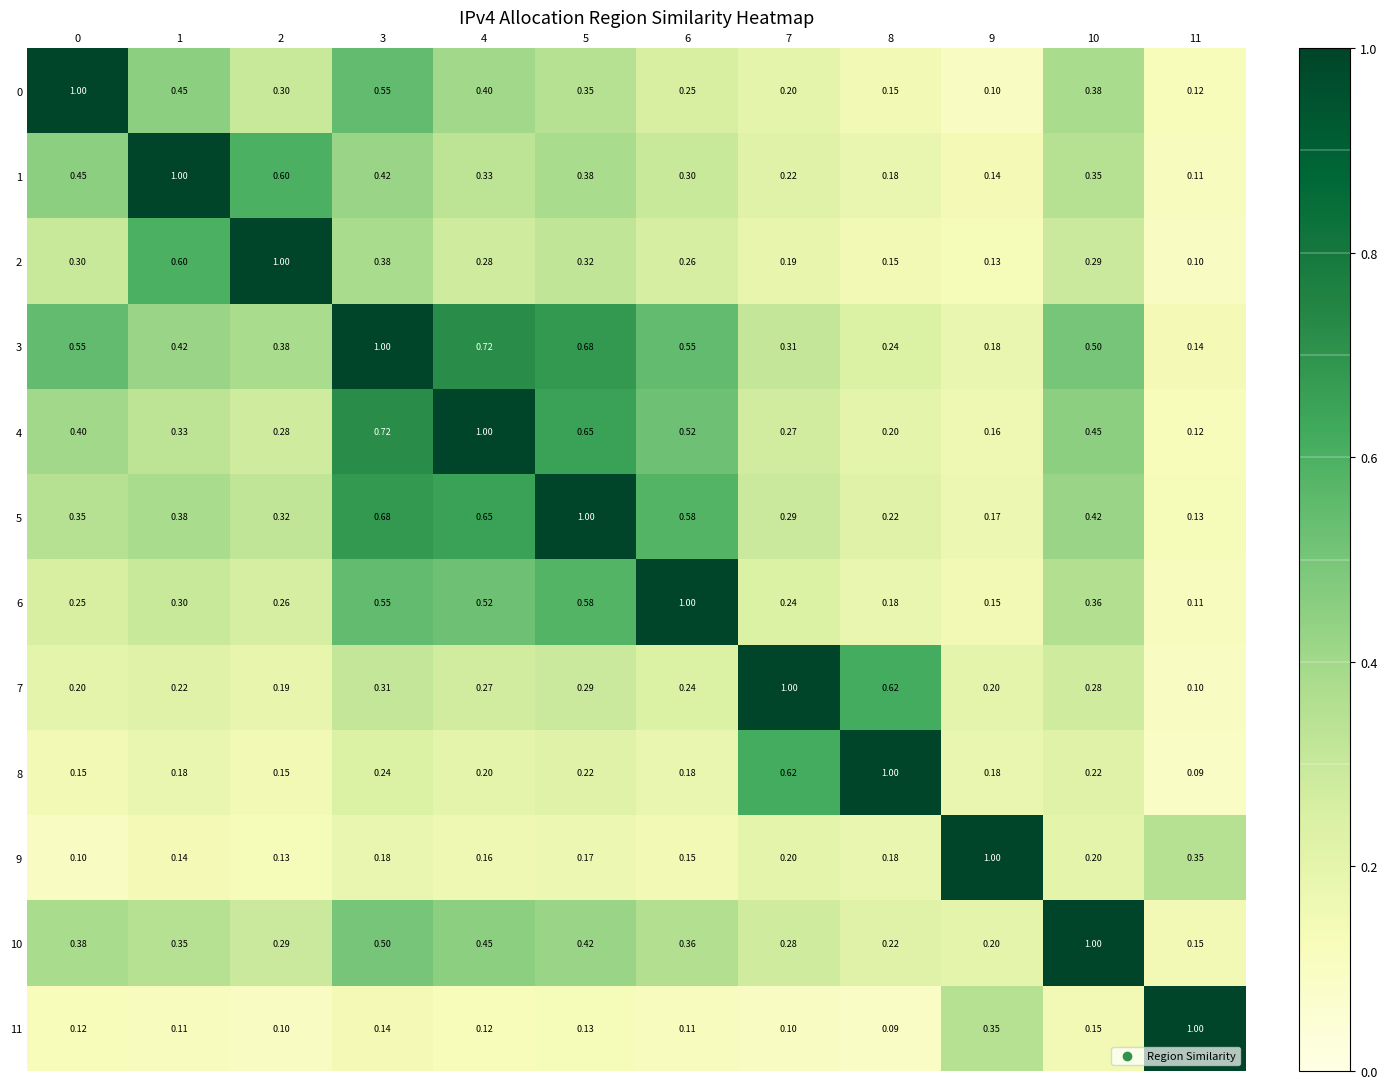

Is the value of 4 at 9 greater than the value of 7 at 0?

No